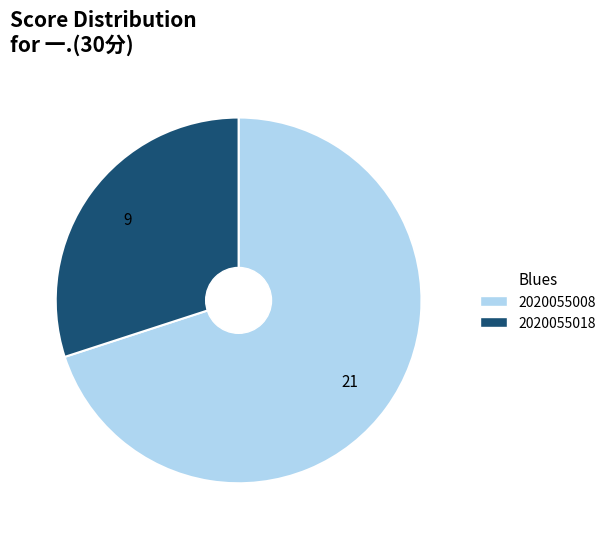

Is it true that 2020055008 is 80% of the pie?

False